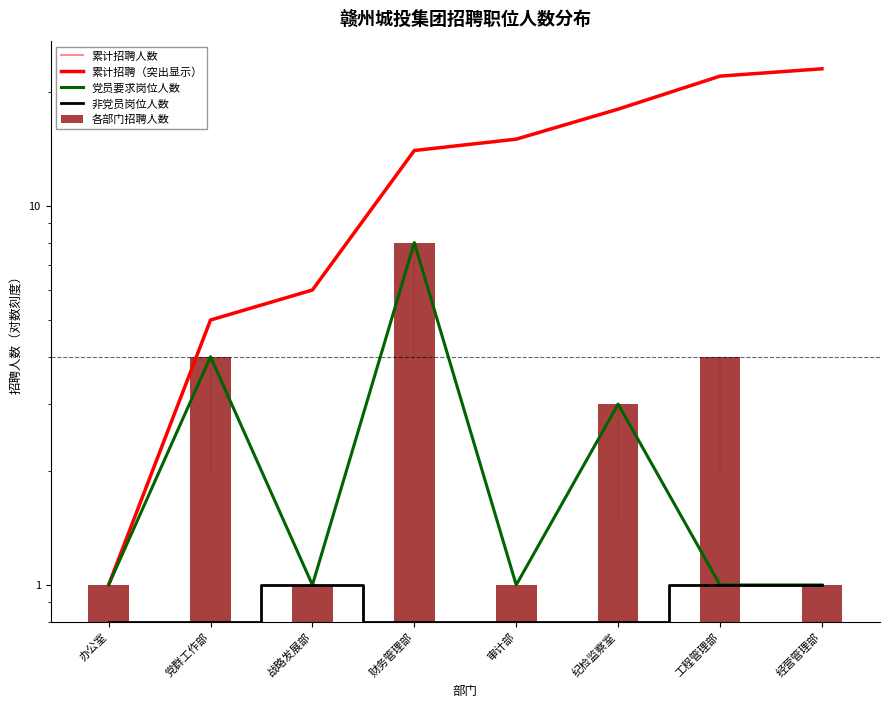

The value of 累计招聘（突出显示） at 党群工作部 is 1.6. True or false?

False